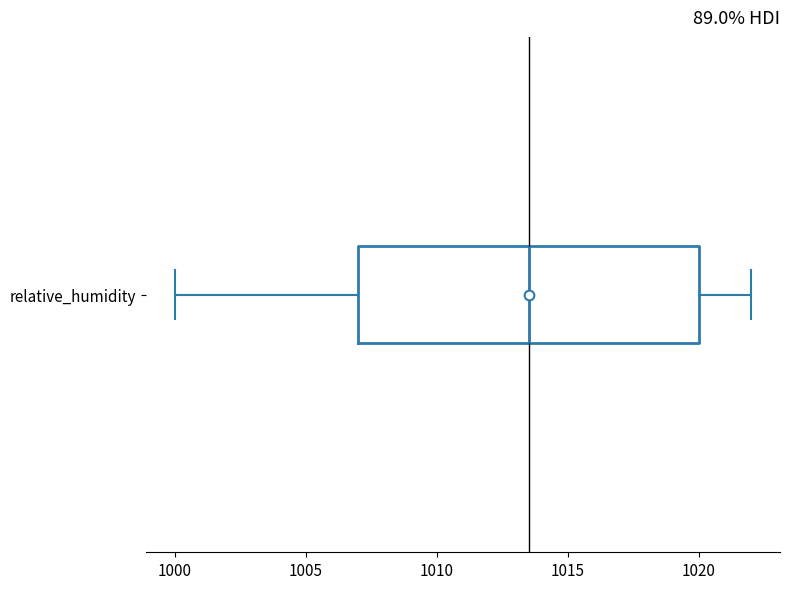

Where is the left edge of the box for relative_humidity on the x-axis? The values are not printed on the chart, so give them approximately, as read against the axis.

1007.0